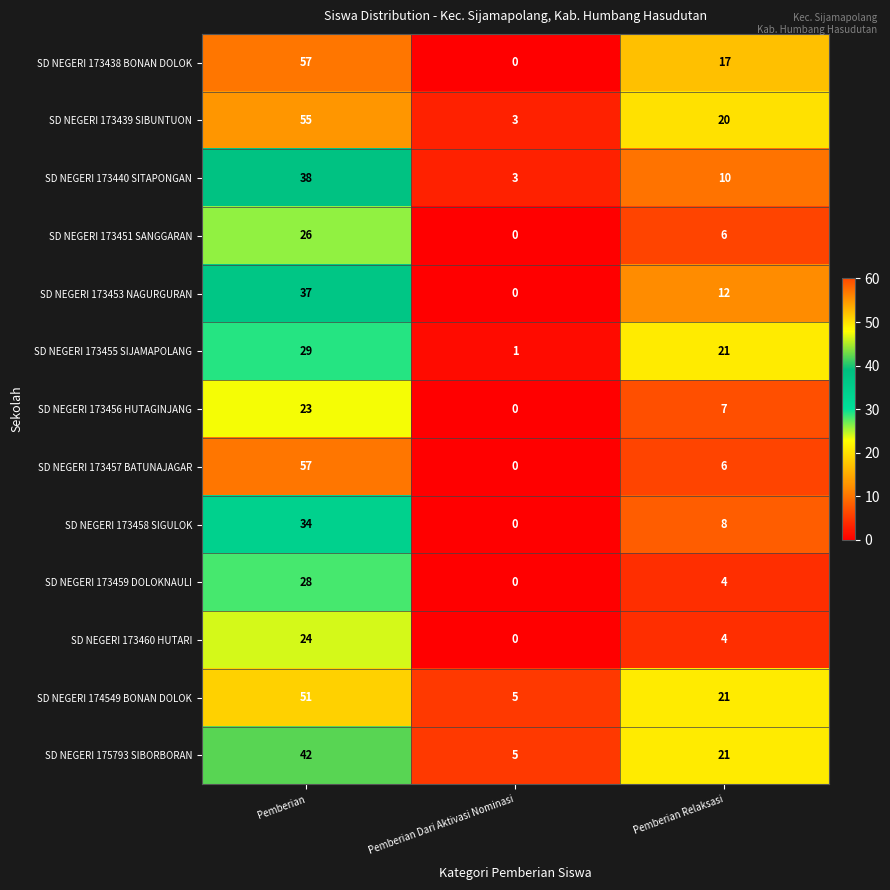

At which category is the sum across all series the highest?

Pemberian